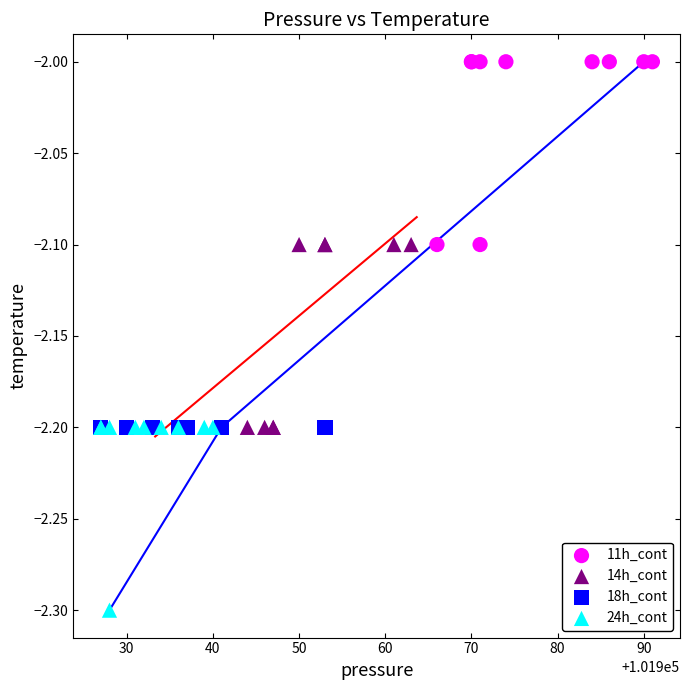

Which series reaches the minimum Y coordinate?

24h_cont